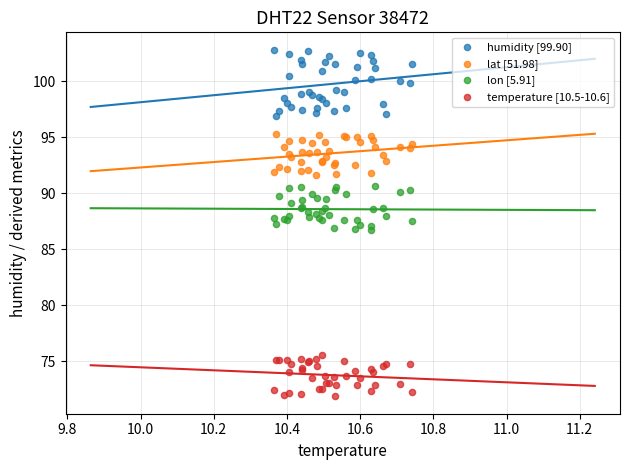

Which series contains the highest Y value?

humidity [99.90]